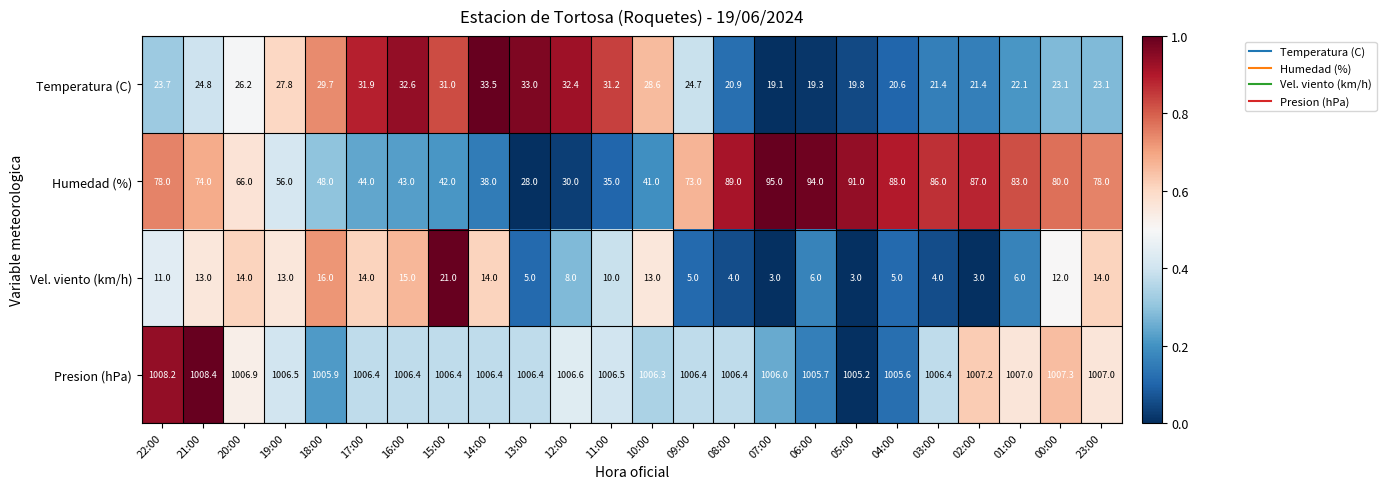

What is the total value across all series at 04:00?

1119.2